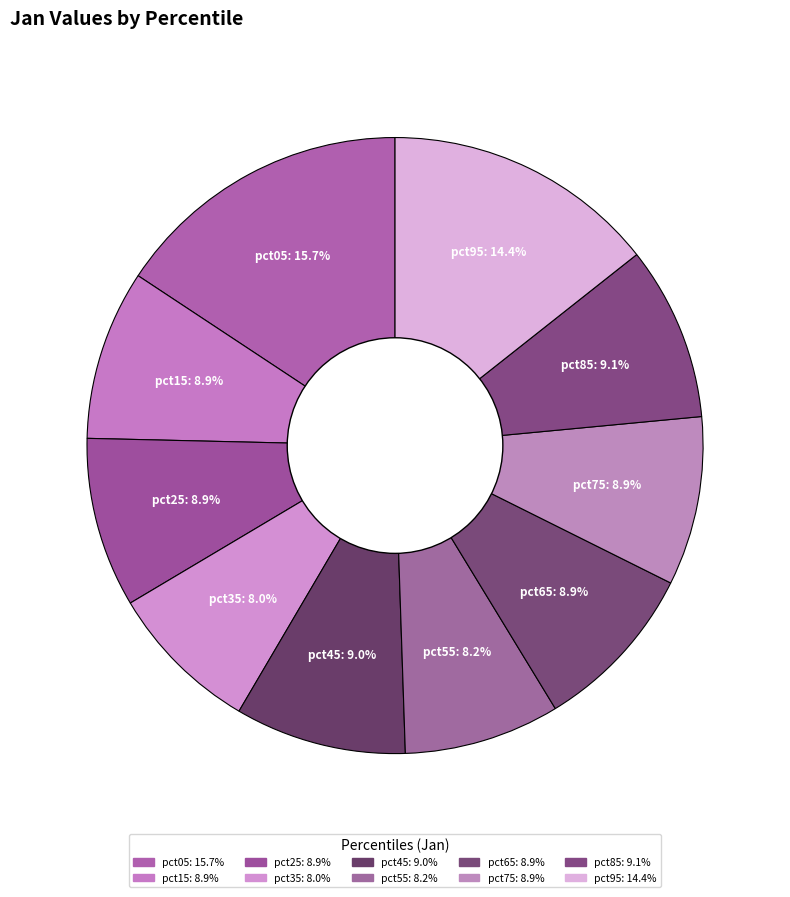

How many segments does this pie chart have?

10